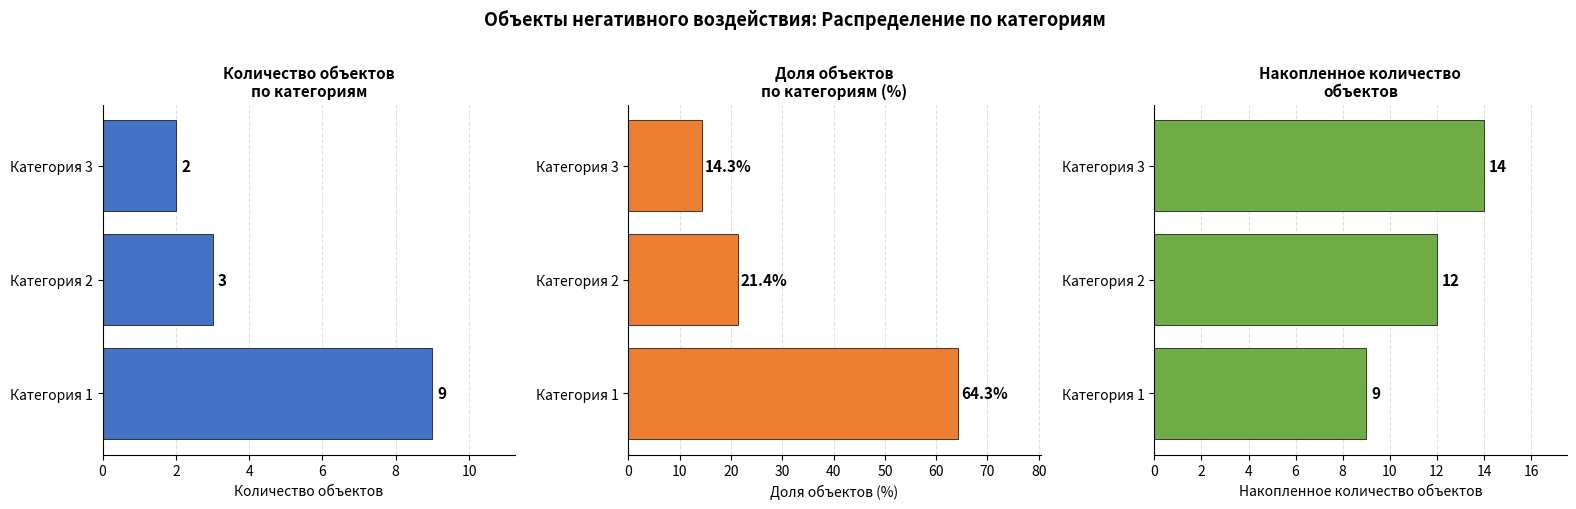

What is the average value of the Количество объектов series?

4.7